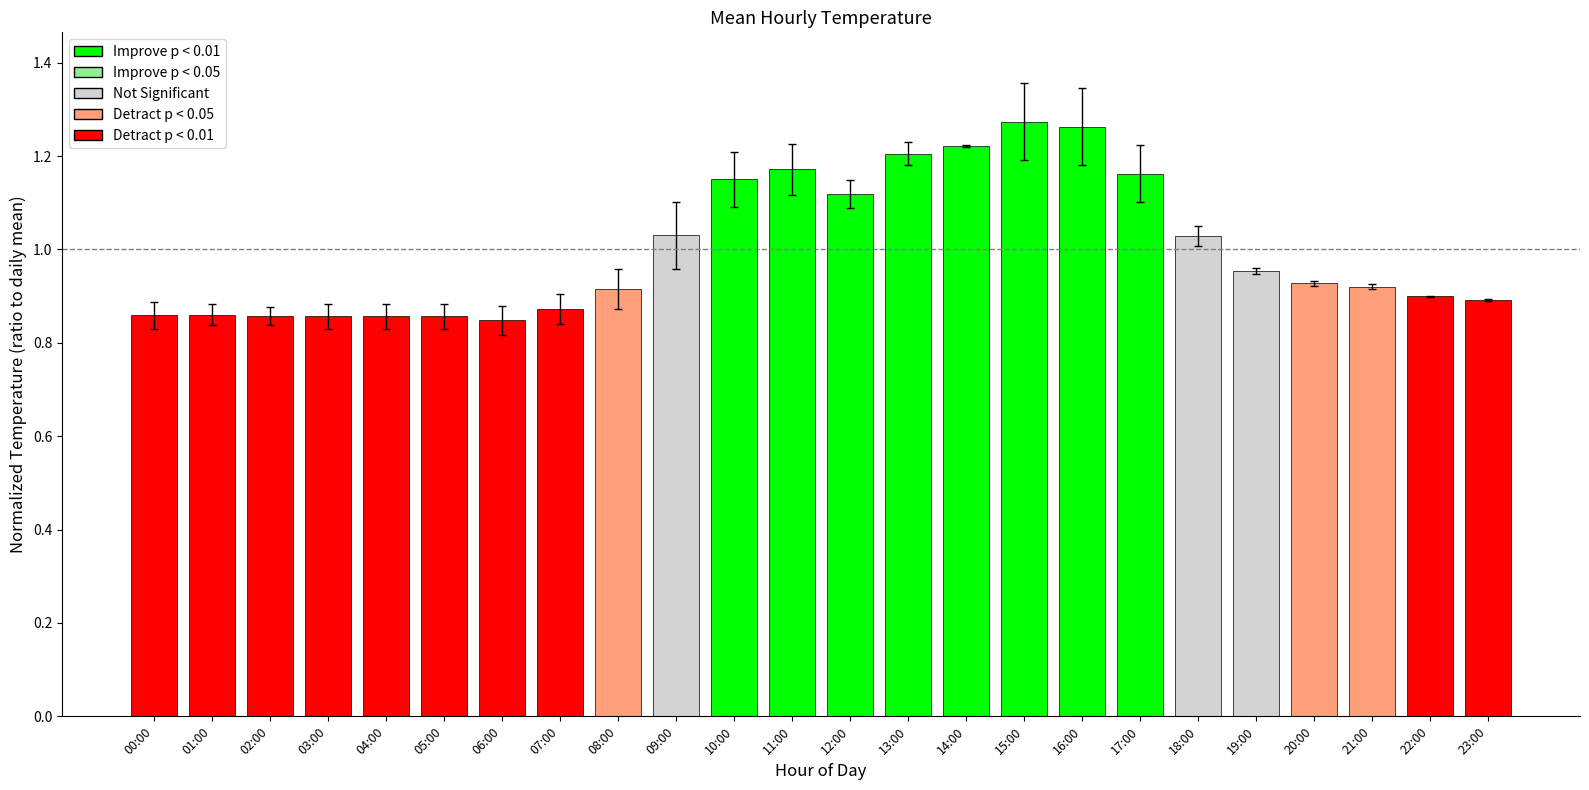

What is the sum of the values at 17:00 and 11:00?

2.3